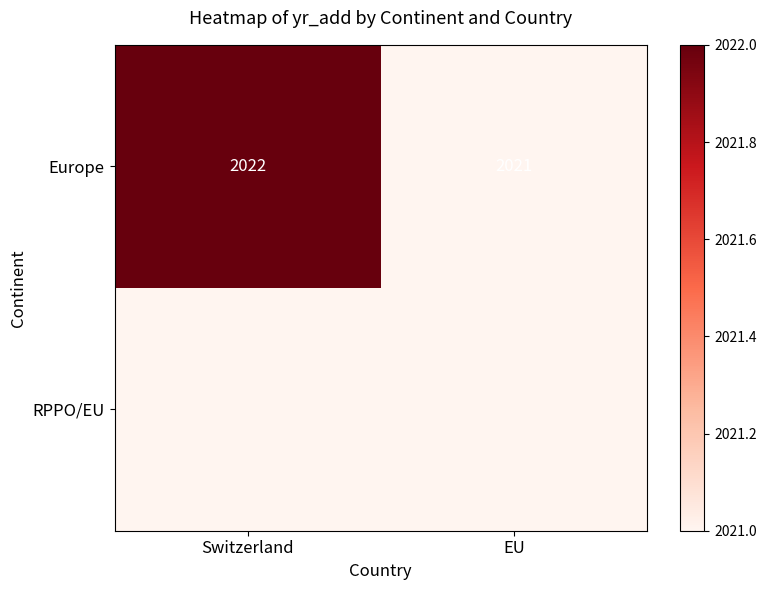

At how many categories does at least one series exceed 2021?

1